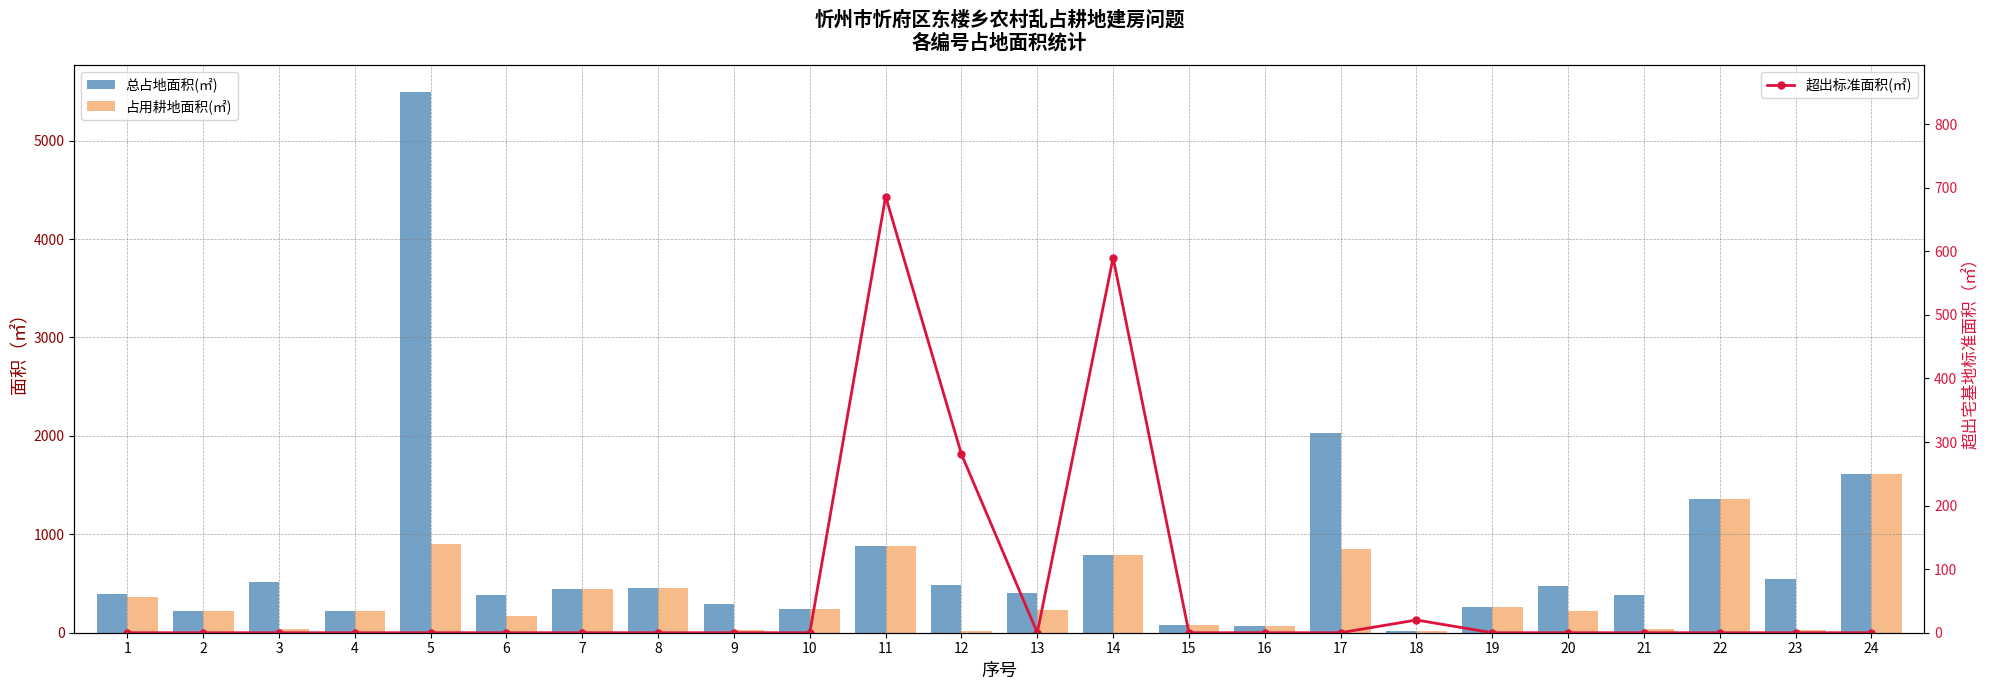

Reading right to left, list all the values displayed in this chart.

总占地面积(㎡): 1611.2	545.1	1354.7	382.2	471.6	260.0	20.0	2032.8	72.4	80.2	789.8	401.9	480.8	886.1	240.3	291.7	454.8	446.2	383.4	5493.5	220.0	511.7	220.0	394.4
占用耕地面积(㎡): 1611.2	26.6	1354.7	33.3	218.8	260.0	20.0	852.5	72.4	80.2	789.8	233.1	13.3	886.1	240.3	26.7	454.8	446.2	173.2	905.8	220.0	33.3	220.0	366.3
超出标准面积(㎡): 0.0	0.0	0.0	0.0	0.0	0.0	20.0	0.0	0.0	0.0	589.8	0.0	280.8	686.1	0.0	0.0	0.0	0.0	0.0	0.0	0.0	0.0	0.0	0.0